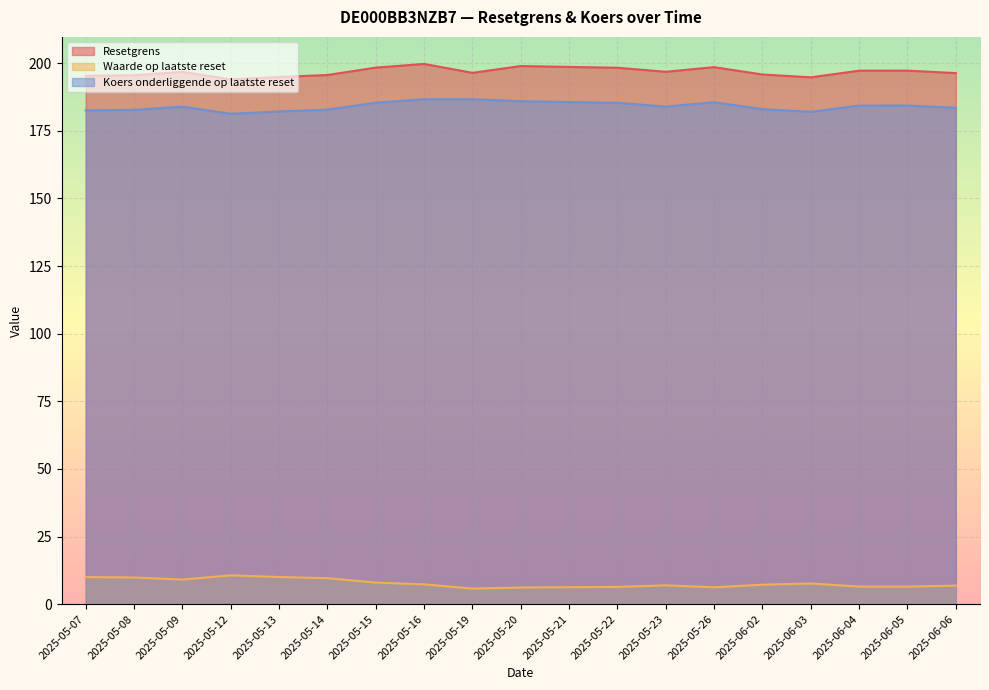

Does the chart display data point markers on the line(s)?

No